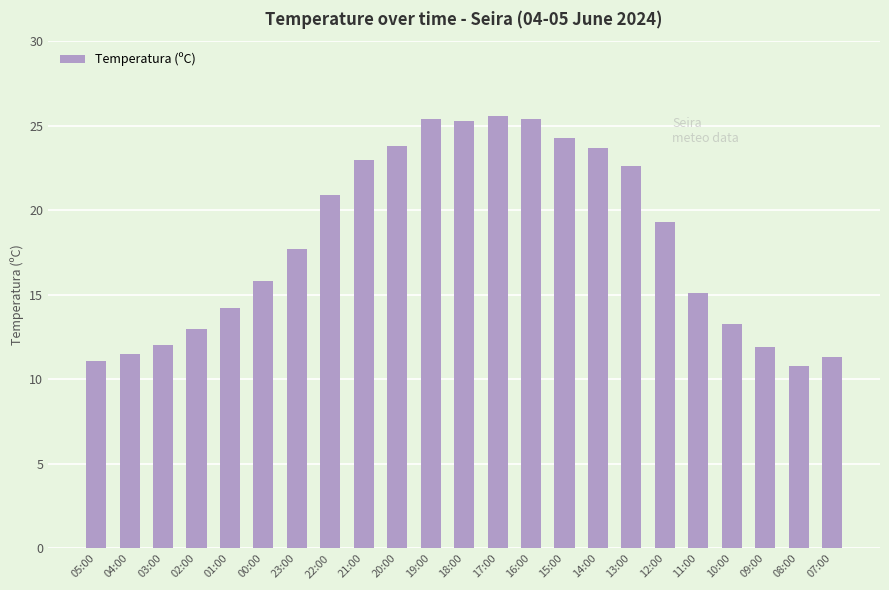

At which category does the chart reach its minimum across all series?

08:00